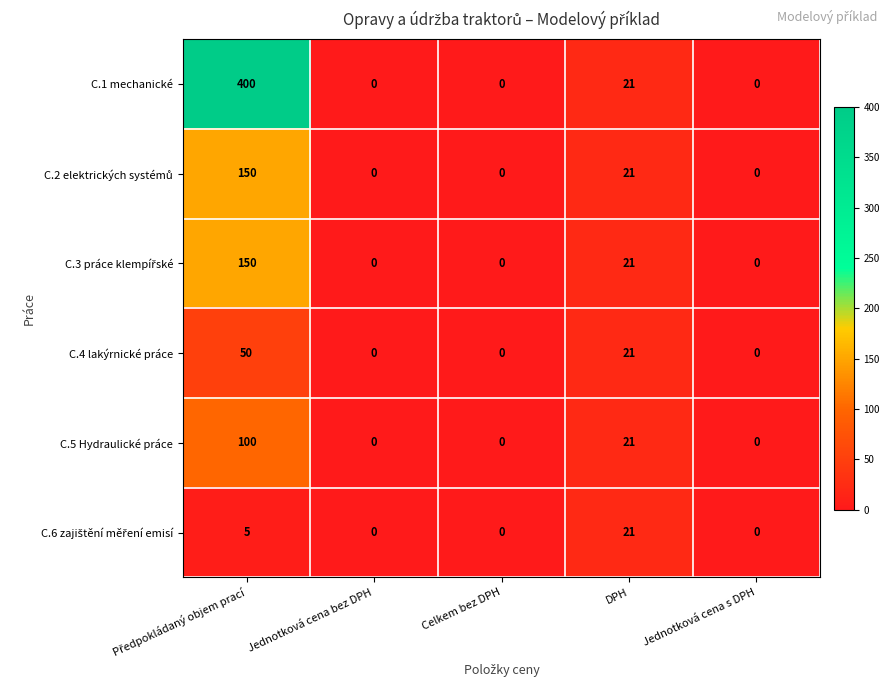

What is the highest value of the C.1 mechanické series?

400